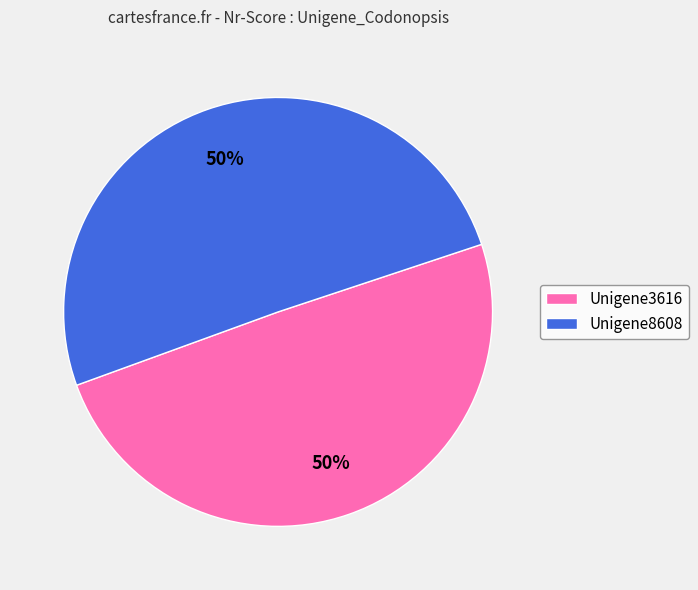

The Unigene8608 slice represents 50% of the pie. True or false?

True